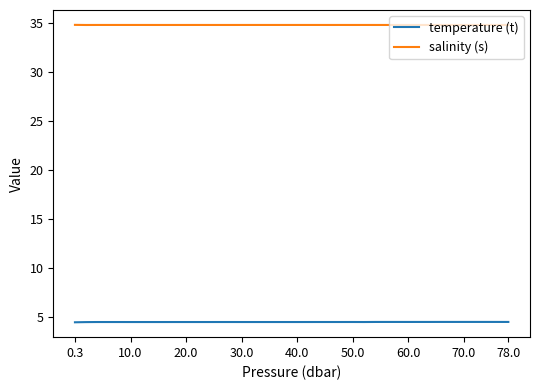

What is the maximum value for salinity (s)?

34.8